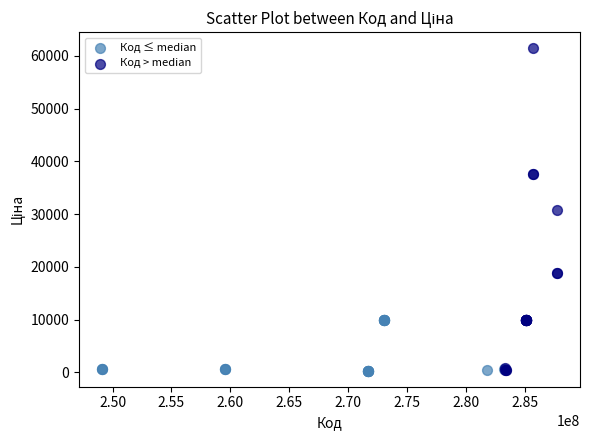

Which series has the widest spread of Y values?

Код > median